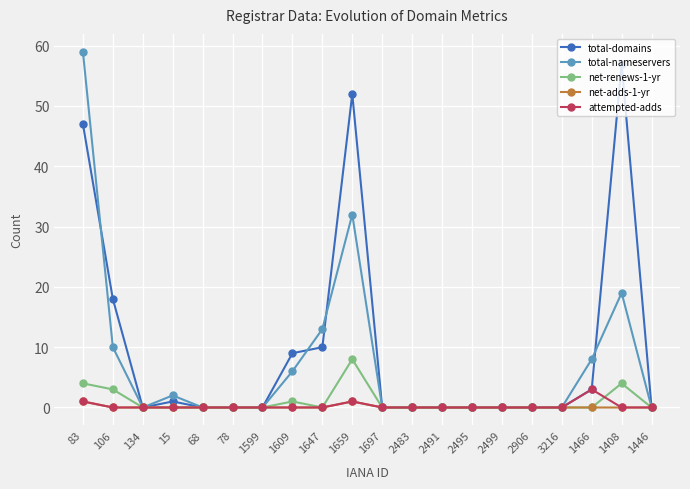

At which category does total-nameservers reach its first local valley?

134